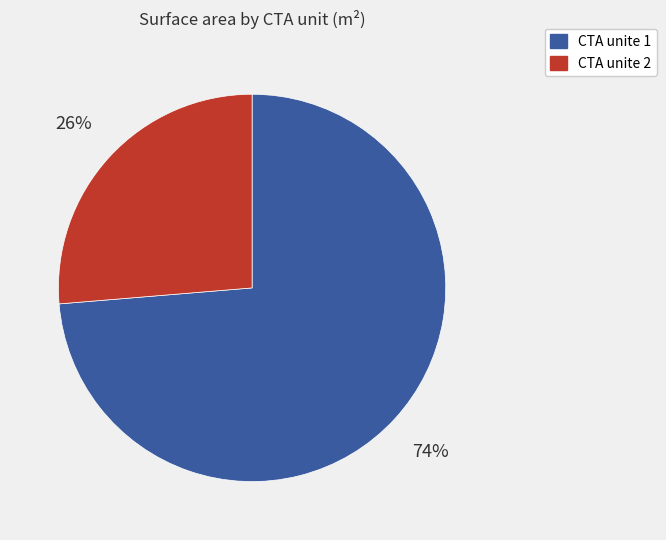

The CTA unite 1 slice represents 80% of the pie. True or false?

False